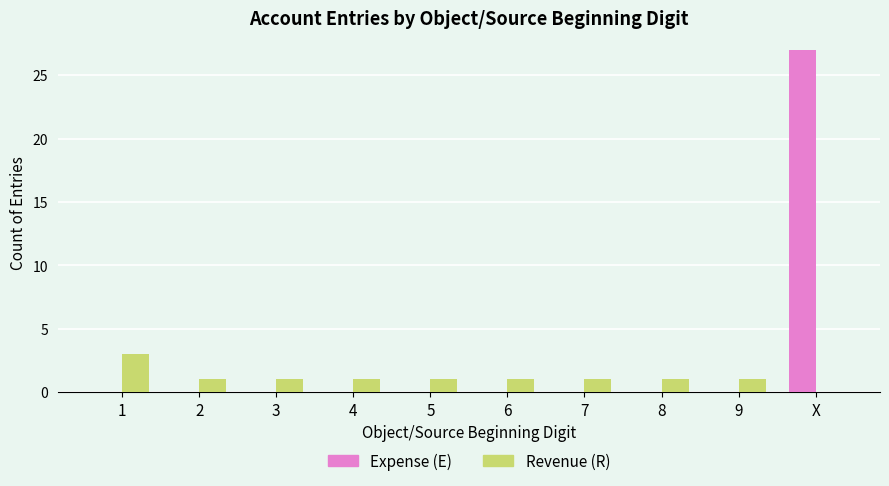

What is the total value across all series at X?

27